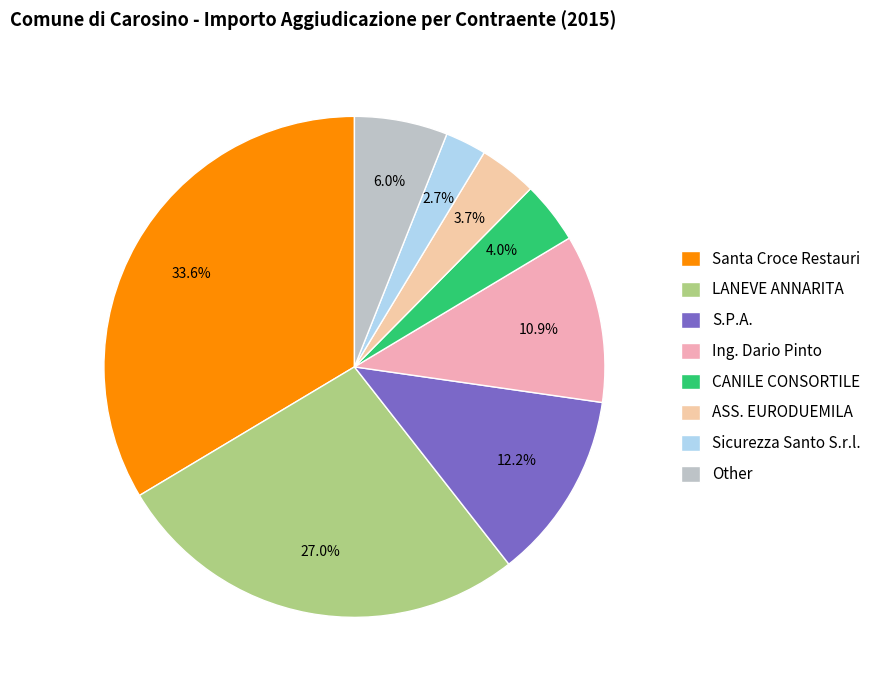

True or false: ASS. EURODUEMILA accounts for 4% of the total.

True